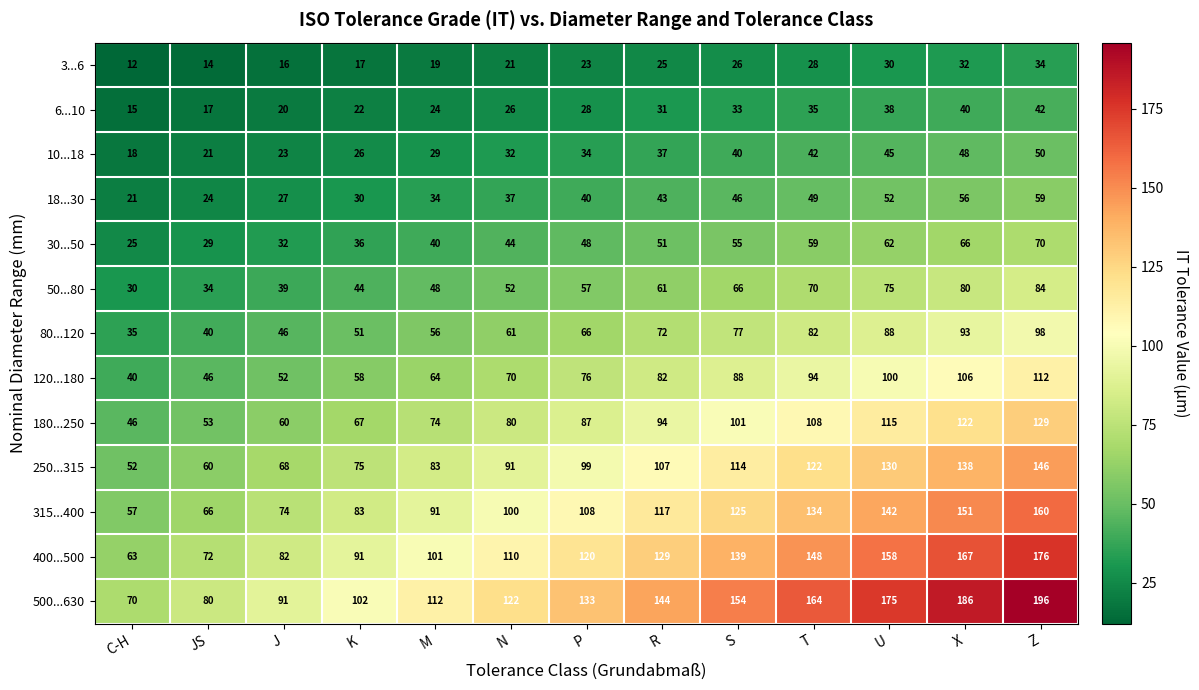

At JS, list the series in order from largest to smallest.

500...630, 400...500, 315...400, 250...315, 180...250, 120...180, 80...120, 50...80, 30...50, 18...30, 10...18, 6...10, 3...6